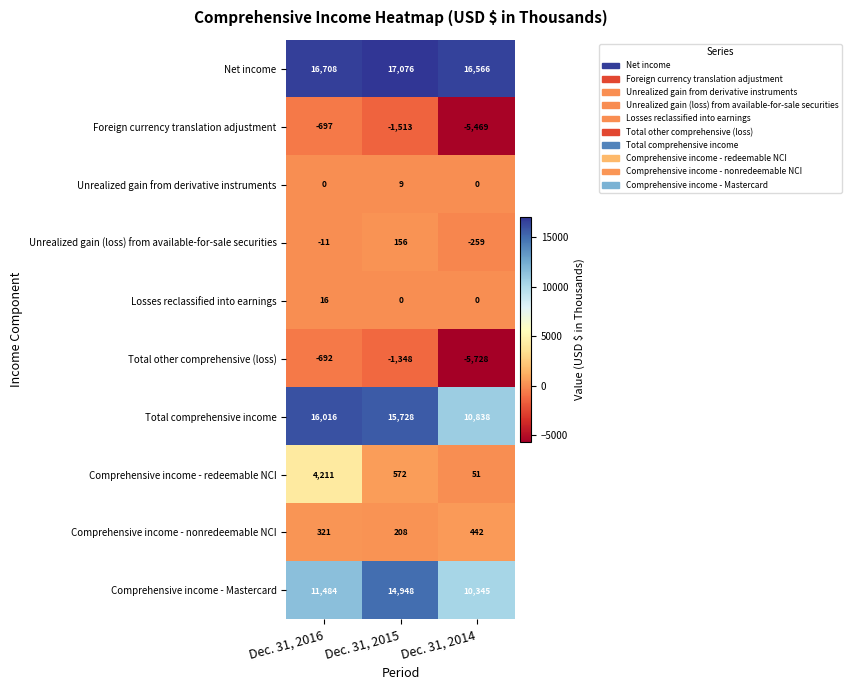

List the series in order of their peak value, lowest first.

Foreign currency translation adjustment, Total other comprehensive (loss), Unrealized gain from derivative instruments, Losses reclassified into earnings, Unrealized gain (loss) from available-for-sale securities, Comprehensive income - nonredeemable NCI, Comprehensive income - redeemable NCI, Comprehensive income - Mastercard, Total comprehensive income, Net income